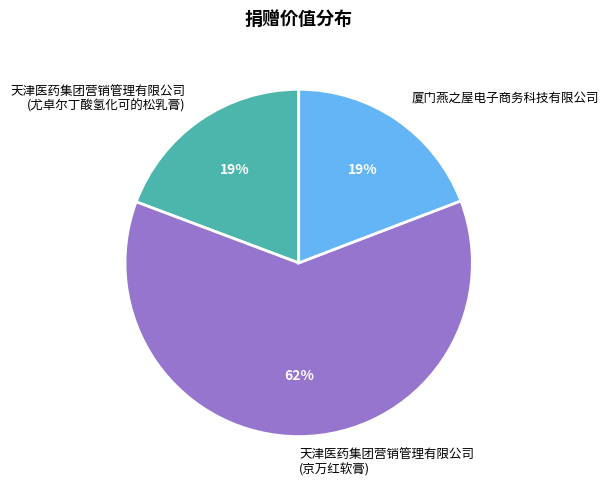

To the nearest percent, what portion does 厦门燕之屋电子商务科技有限公司 represent?

19%